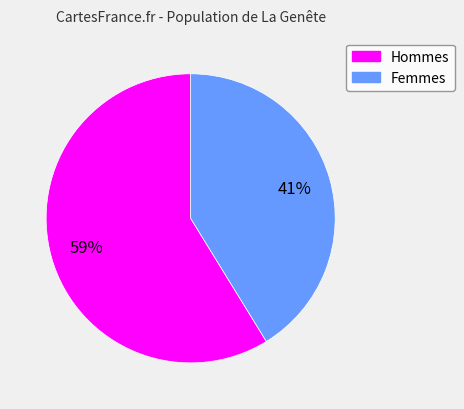

Does any single category account for the majority?

Yes